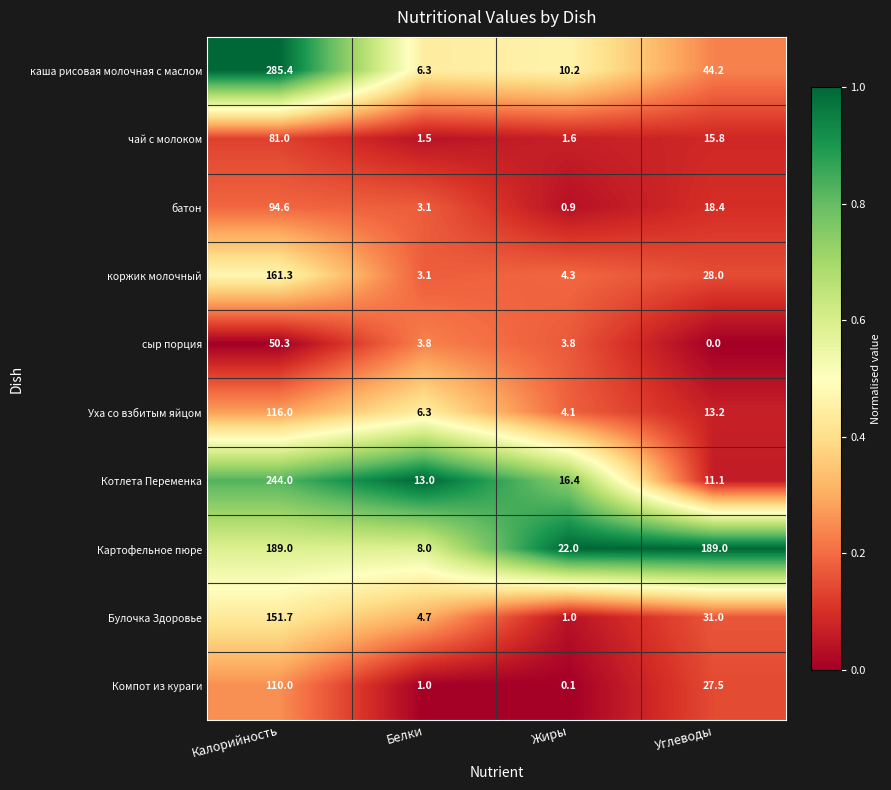

What is the average value of the чай с молоком series?

25.0